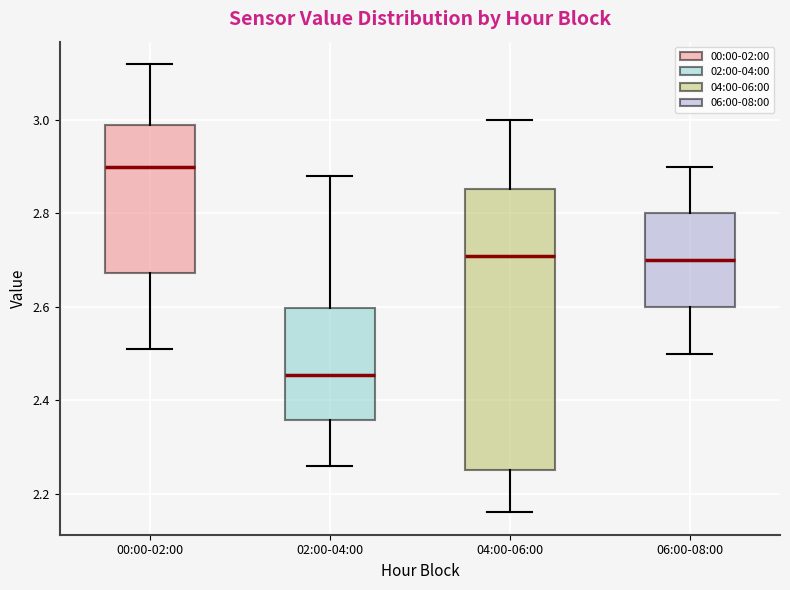

Reading left to right, transcribe this box plot: for each box, give where its median line is, the range the box spans, and where its two whiskers end, as read against the y-axis. The values are not printed on the chart, so give them approximately, as read against the axis.

00:00-02:00: median 2.90, box 2.68 to 3.00, whiskers 2.52 to 3.12
02:00-04:00: median 2.46, box 2.36 to 2.60, whiskers 2.26 to 2.88
04:00-06:00: median 2.72, box 2.26 to 2.86, whiskers 2.16 to 3.00
06:00-08:00: median 2.70, box 2.60 to 2.80, whiskers 2.50 to 2.90